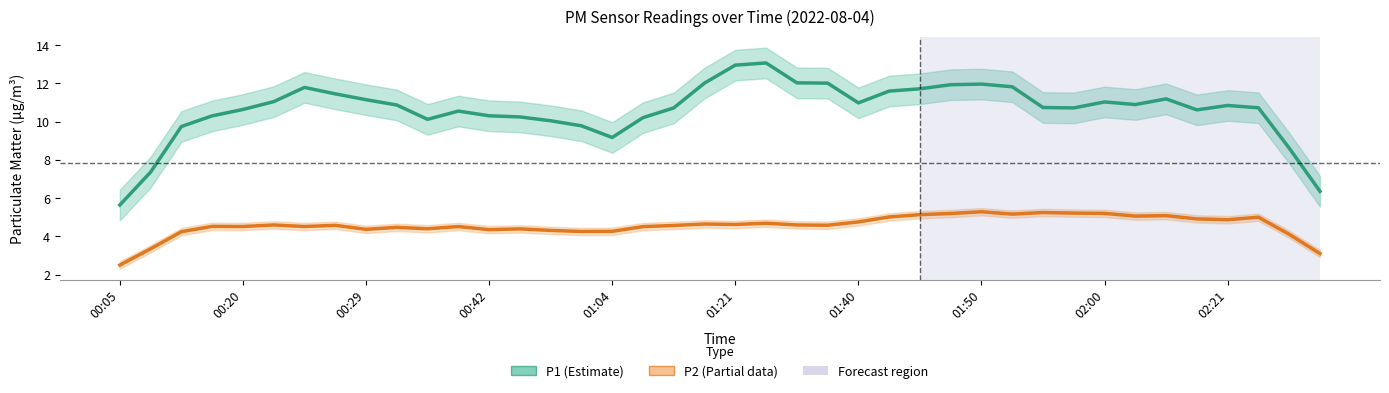

Between 11 and 36, which series saw the biggest shift?

P2